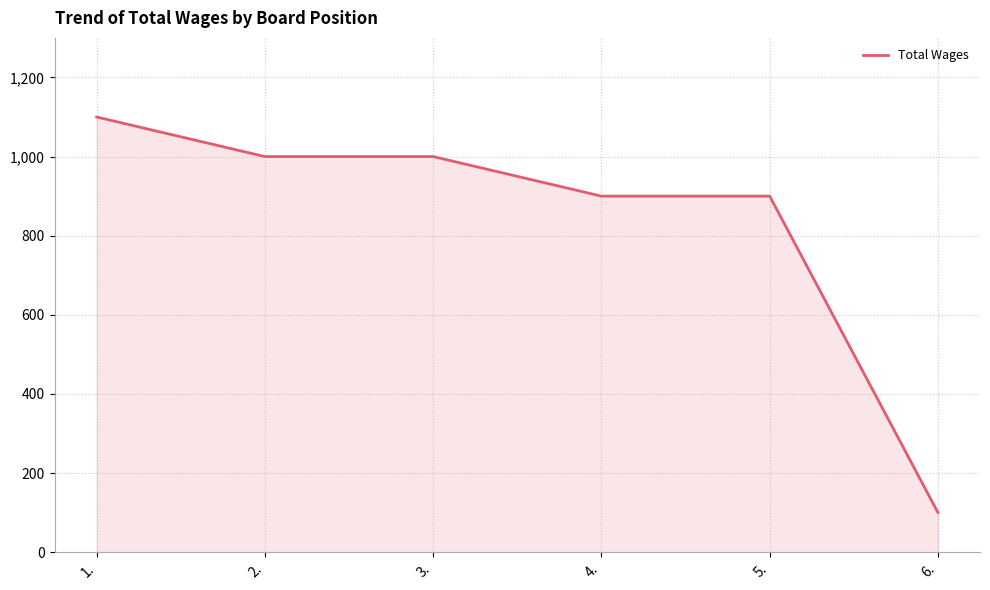

The chart shows a value of 100 at 6.. True or false?

True